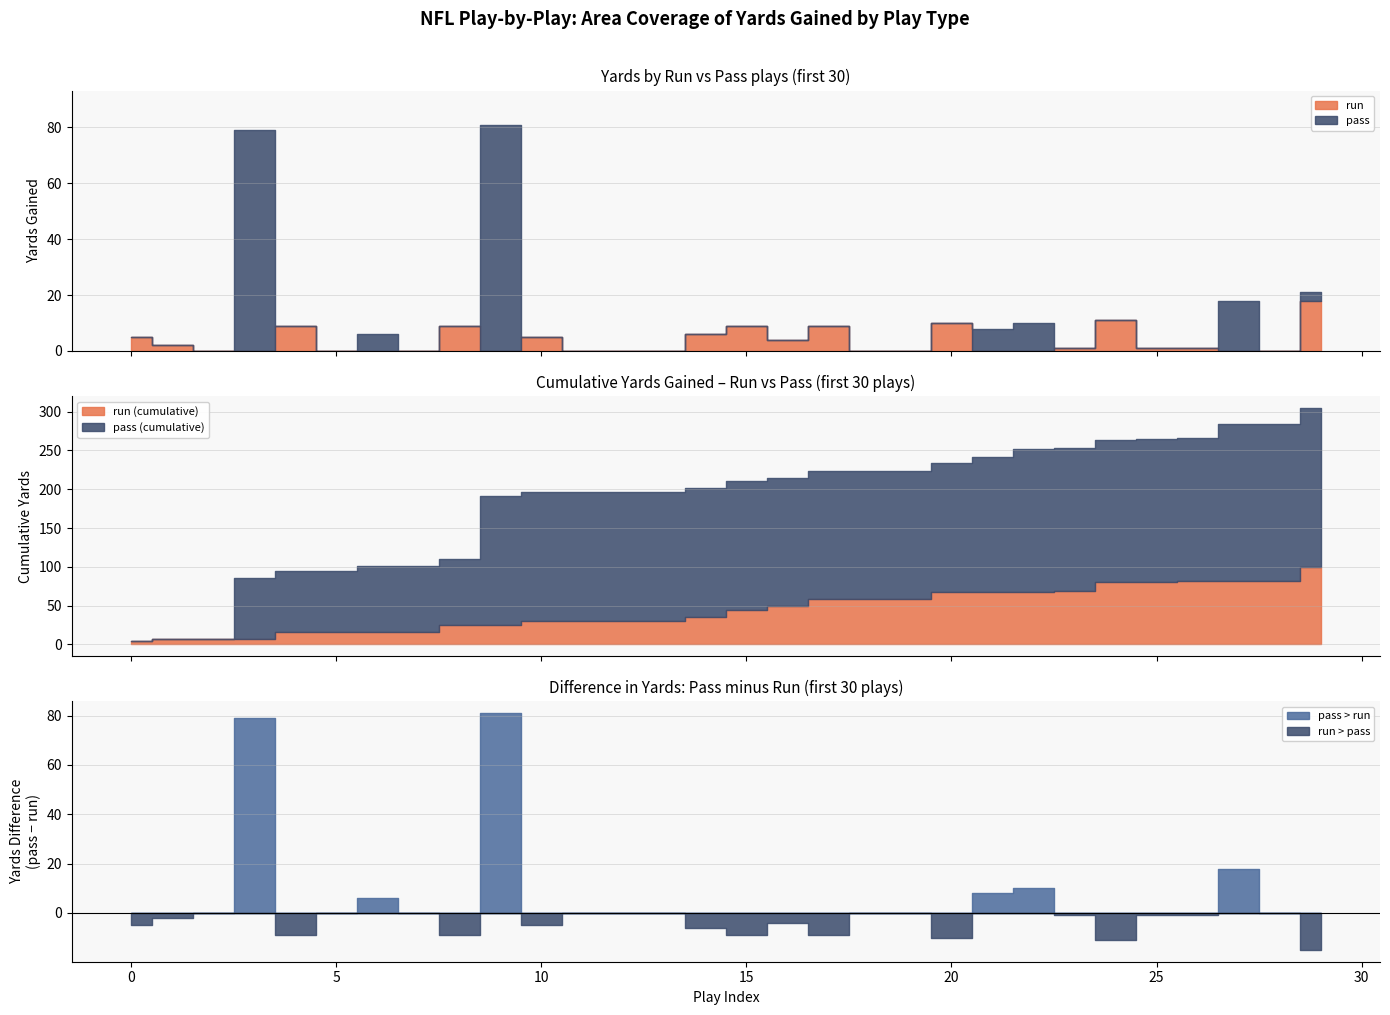

True or false: pass and punt cross at least once.

False